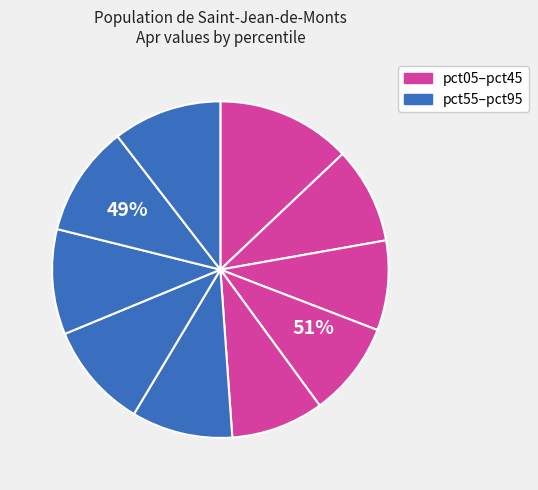

To the nearest percent, what percentage of the pie is pct35?

9%